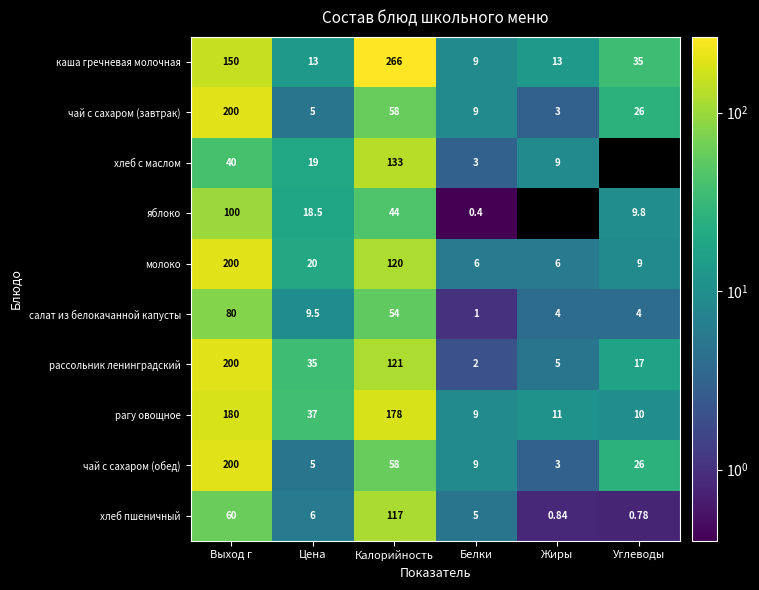

Is the value of хлеб пшеничный at Калорийность greater than the value of каша гречневая молочная at Белки?

Yes